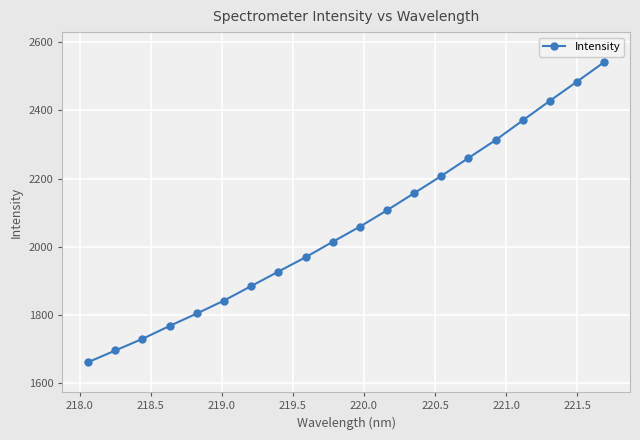

What is the value of the 7th point from the left?

1884.6